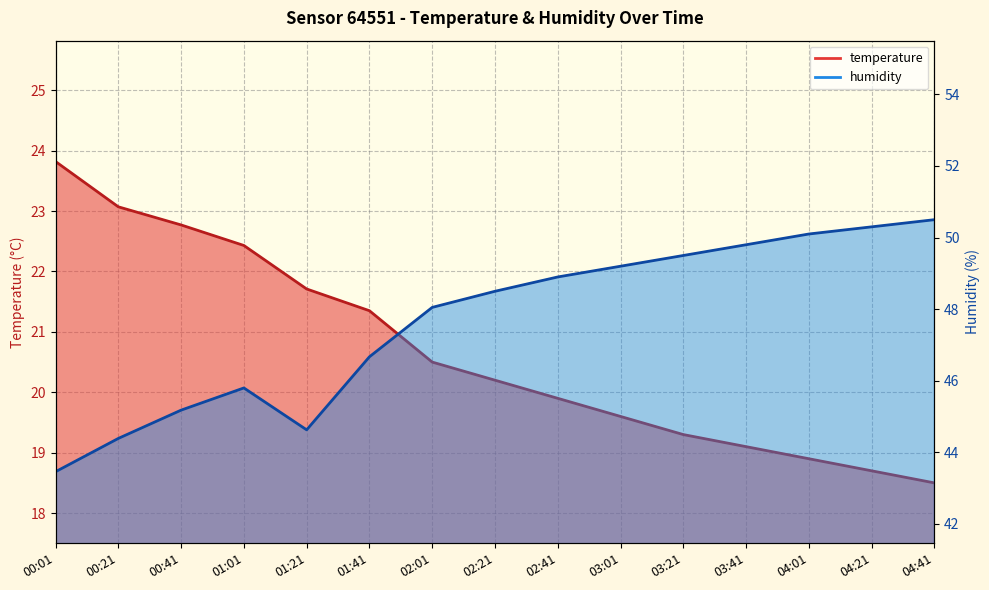

True or false: temperature and humidity cross at least once.

False